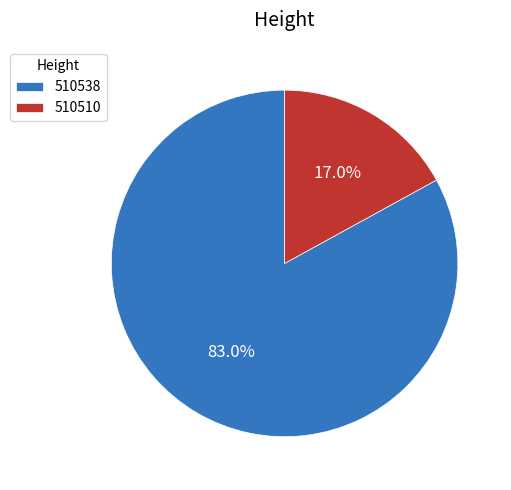

What is the smallest slice in the pie chart?

510510